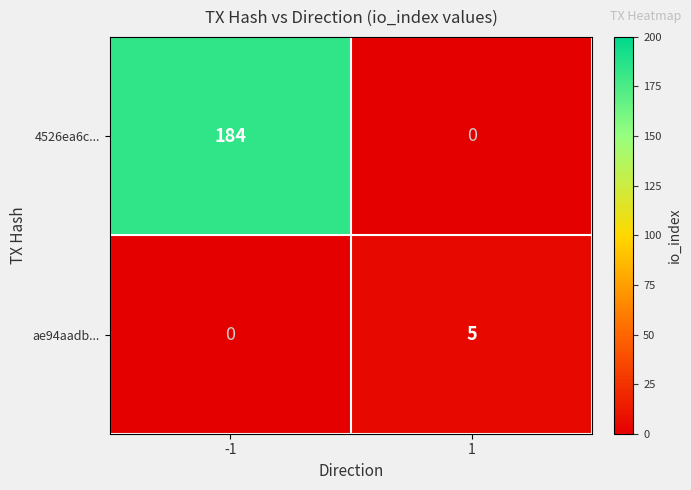

List the series in order of their peak value, lowest first.

ae94aadb..., 4526ea6c...